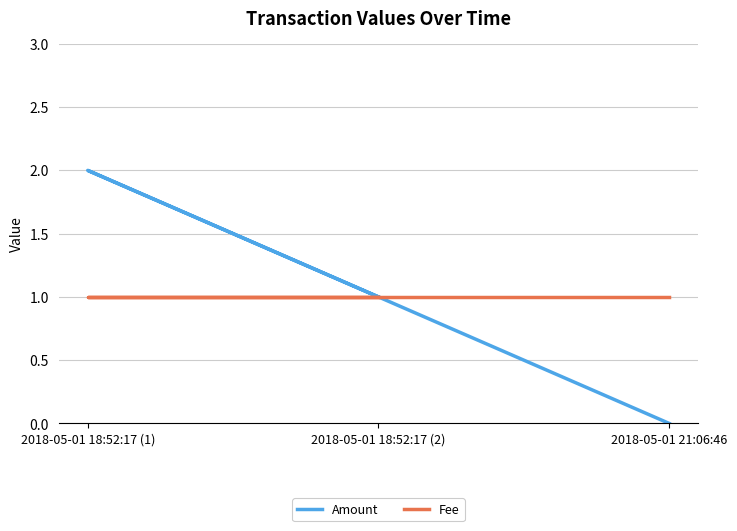

Which category has the lowest value in the Amount series?

2018-05-01 21:06:46